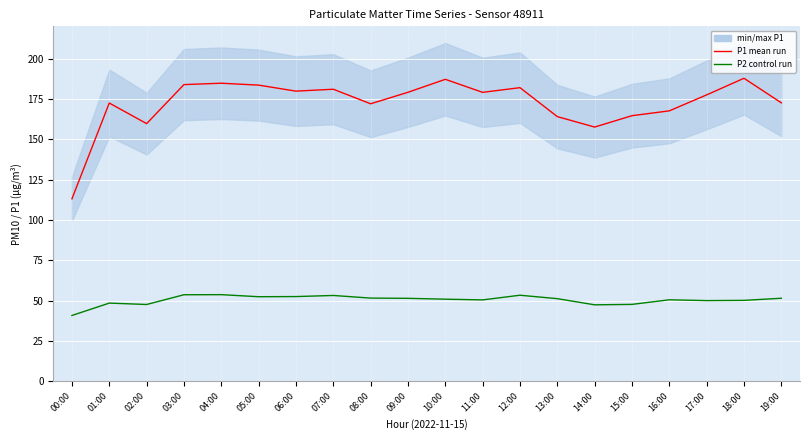

At how many categories does at least one series exceed 95?

20